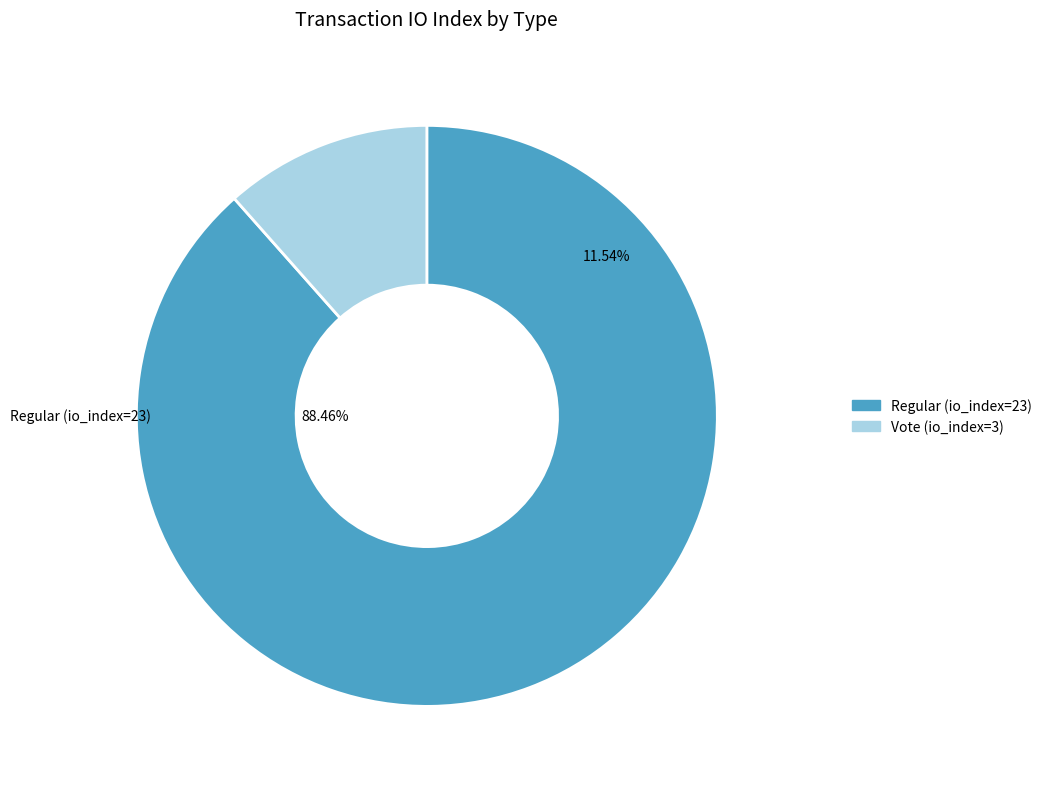

How many segments does this pie chart have?

2